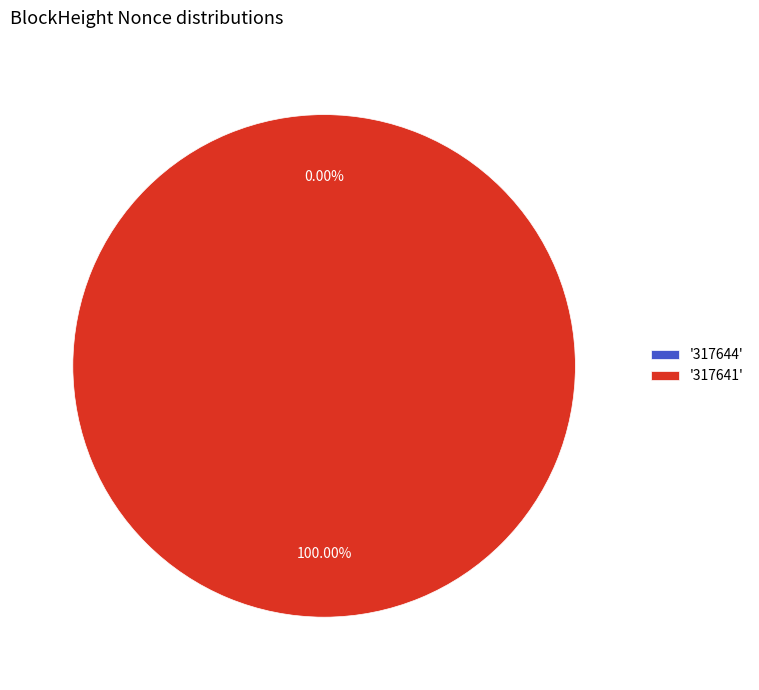

Is it true that 317644 is 15% of the pie?

False